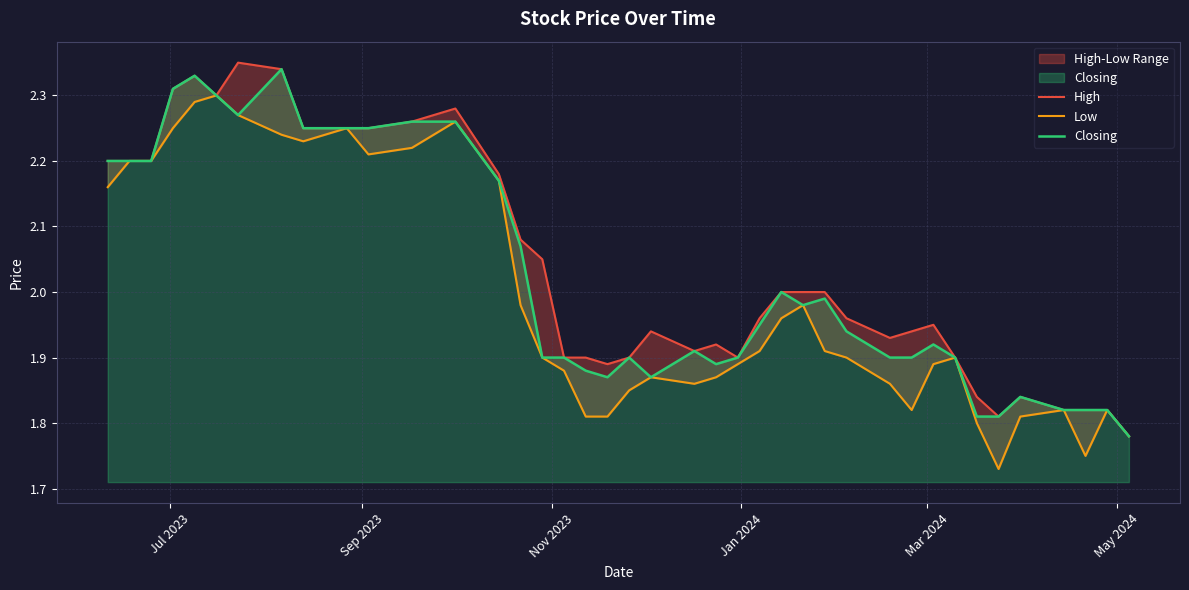

What is the difference between the maximum and second lowest values in the Low series?

0.5